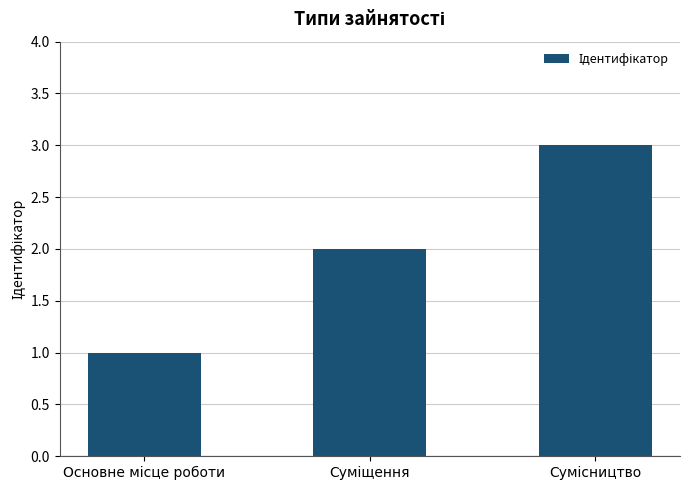

What is the sum of all values?

6